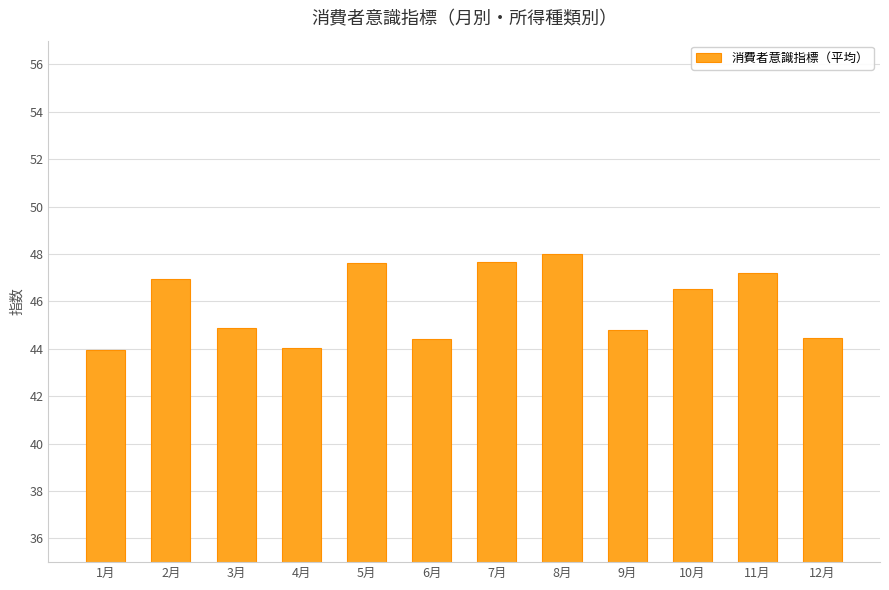

What is the ratio of the value at 3月 to the value at 5月?

0.9